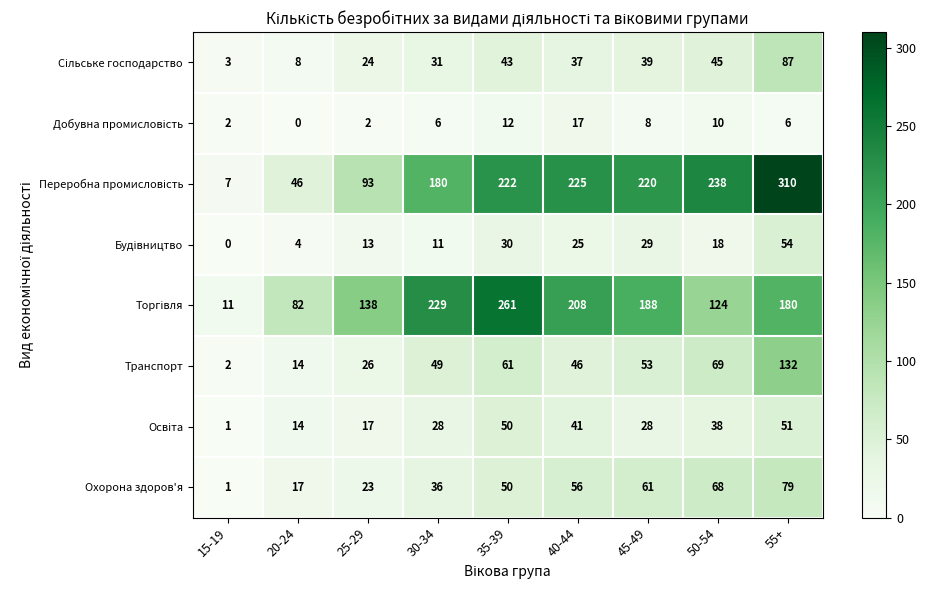

Is it true that Транспорт equals 61 at 35-39?

True